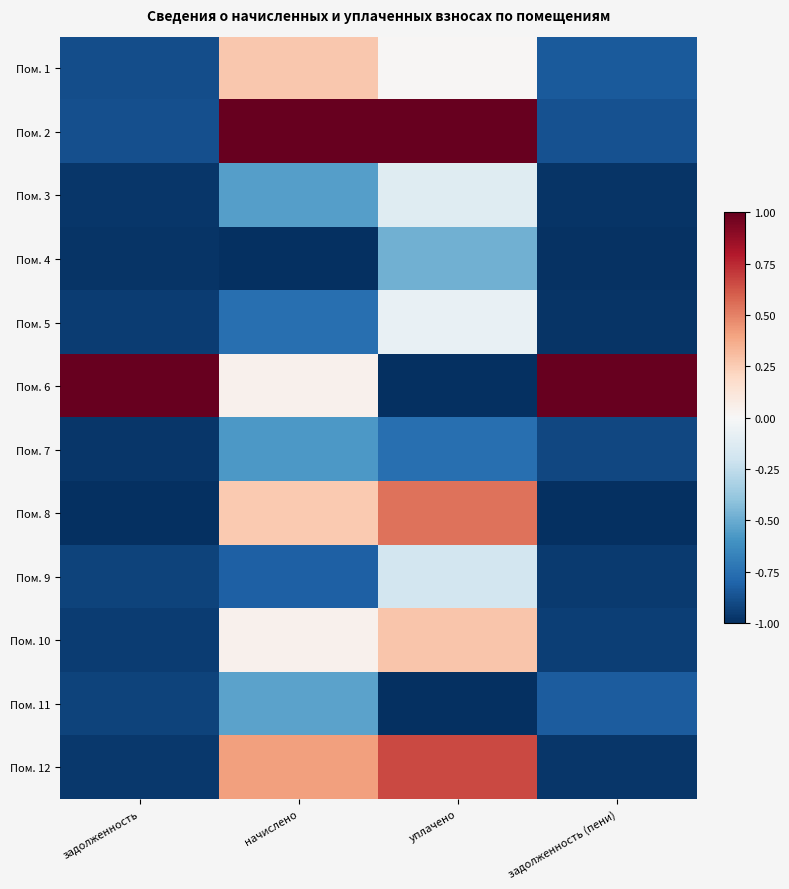

Which has a higher value, уплачено or задолженность (пени)?

уплачено